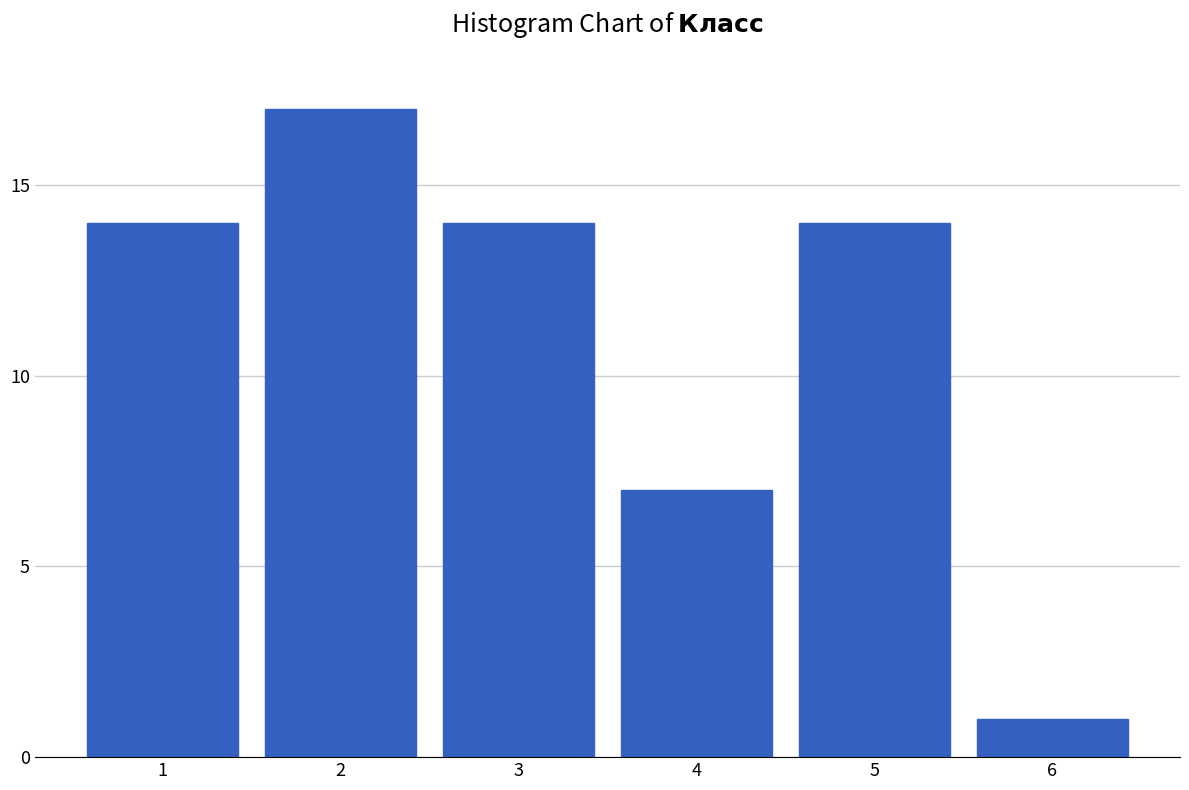

Reading left to right, transcribe all the data shown in this chart.

14	17	14	7	14	1